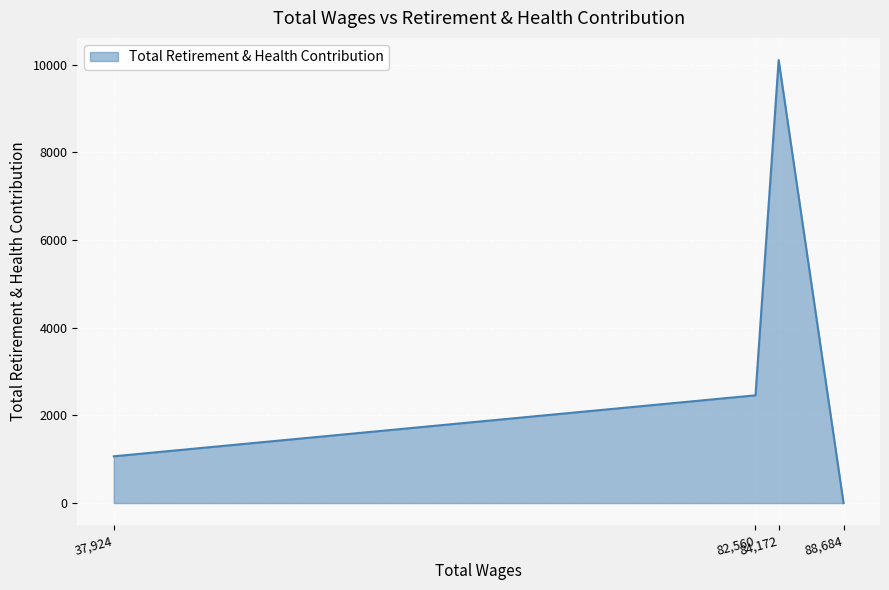

What is the greatest value displayed?

10103